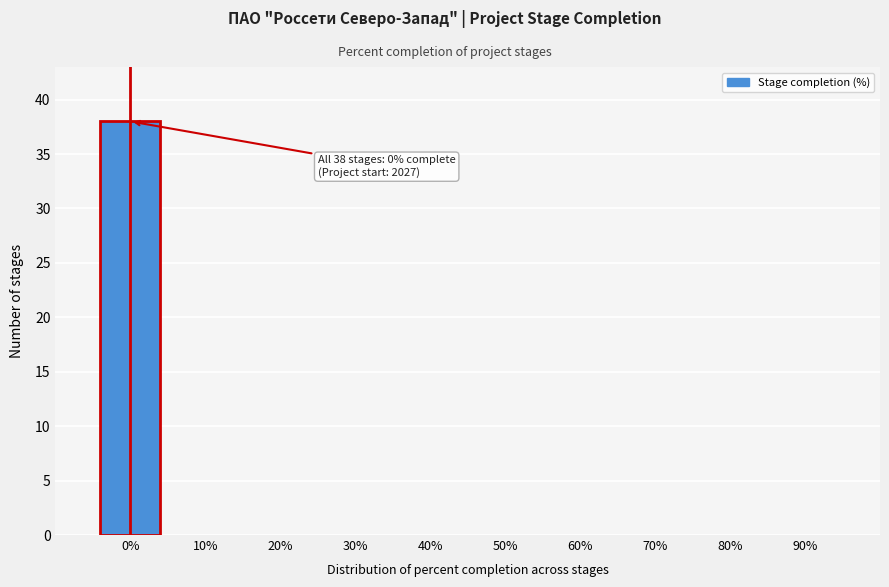

Reading left to right, extract all data points from this chart.

0%=38	10%=0	20%=0	30%=0	40%=0	50%=0	60%=0	70%=0	80%=0	90%=0